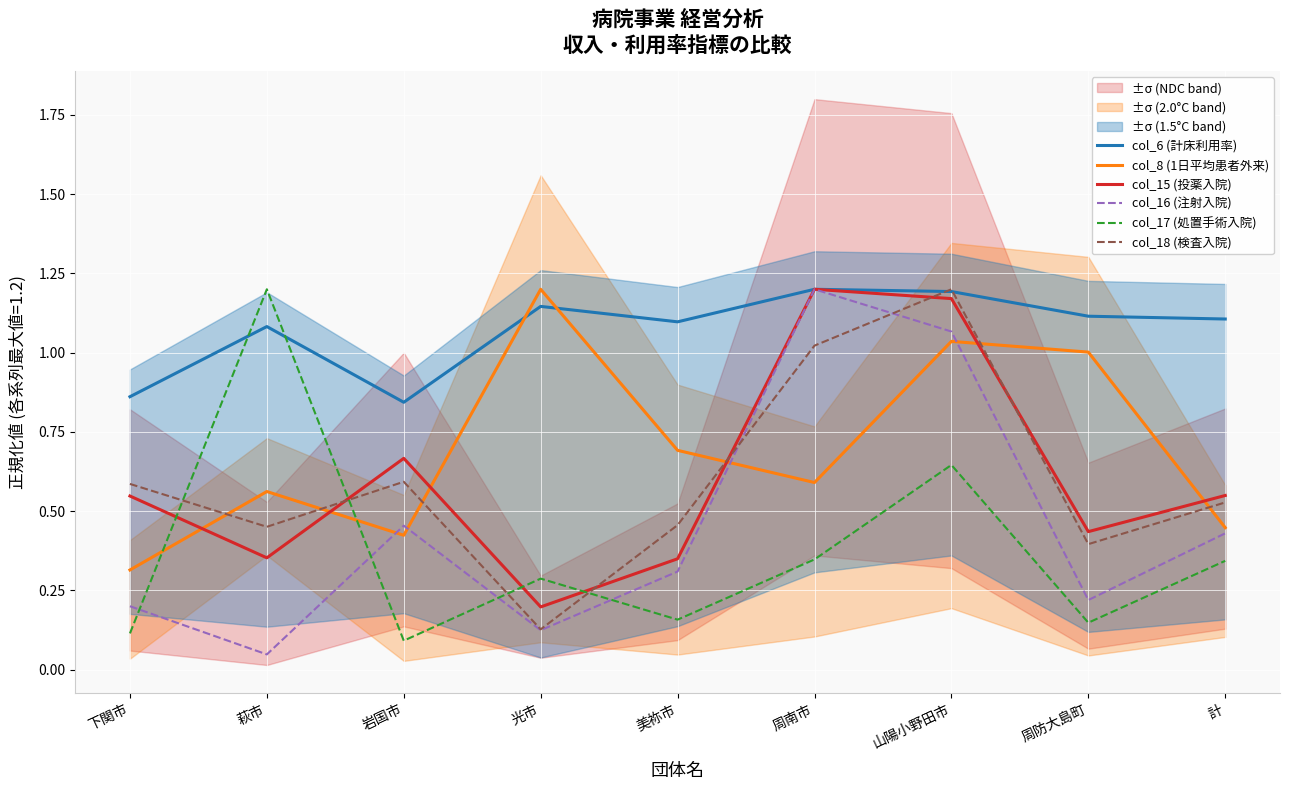

How many interior local peaks does the col_17 (処置手術入院) series have?

3